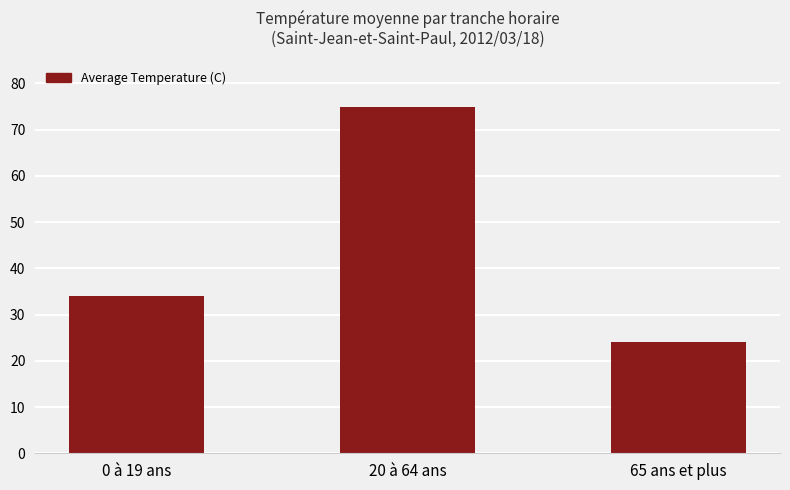

True or false: the data shows 24 at 65 ans et plus.

True